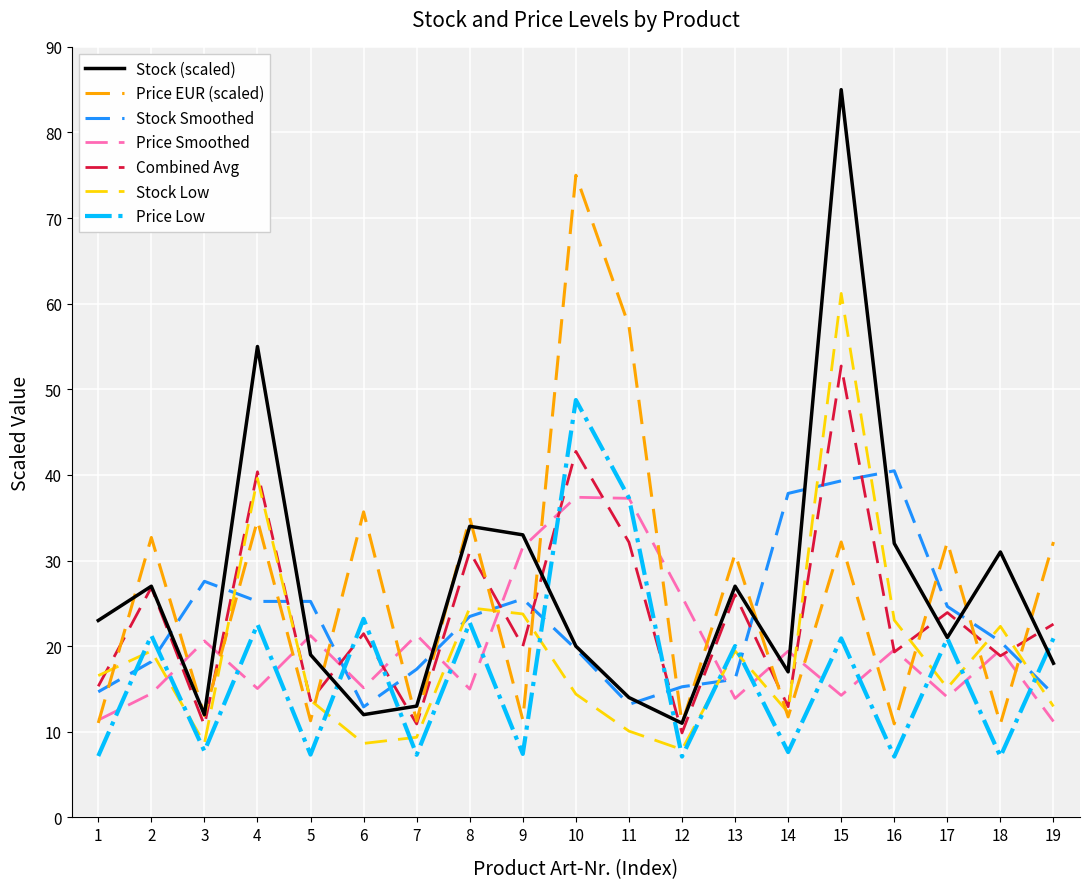

True or false: Price Low and Price EUR (scaled) cross at least once.

False